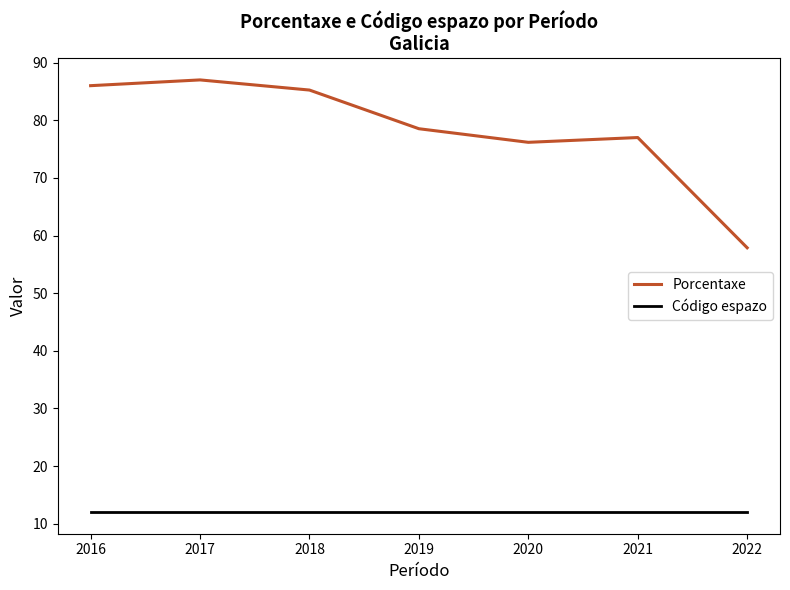

Which has a higher value, 2020 or 2018?

2018